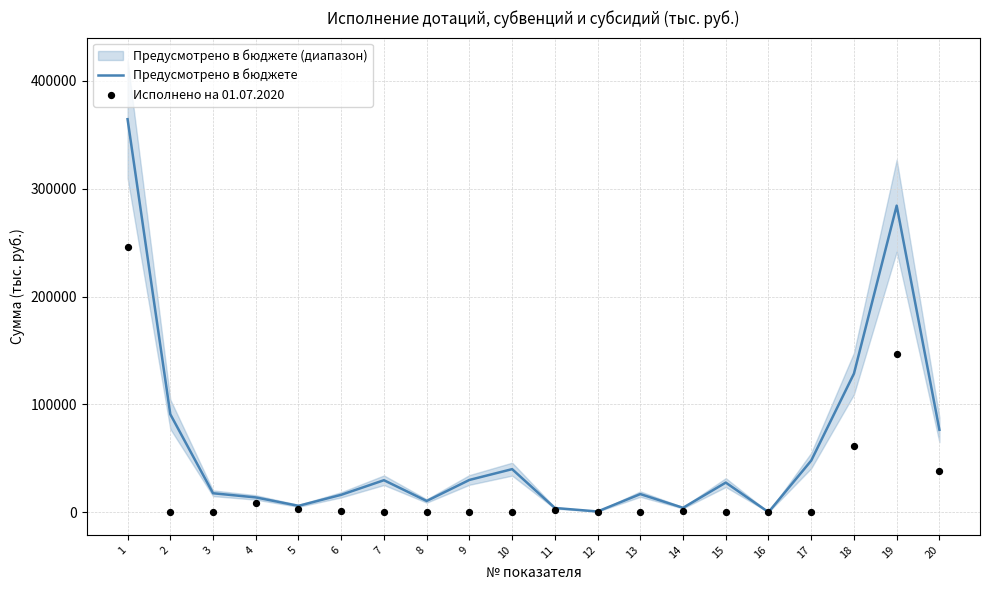

Which series has the largest total across all categories?

Предусмотрено в бюджете